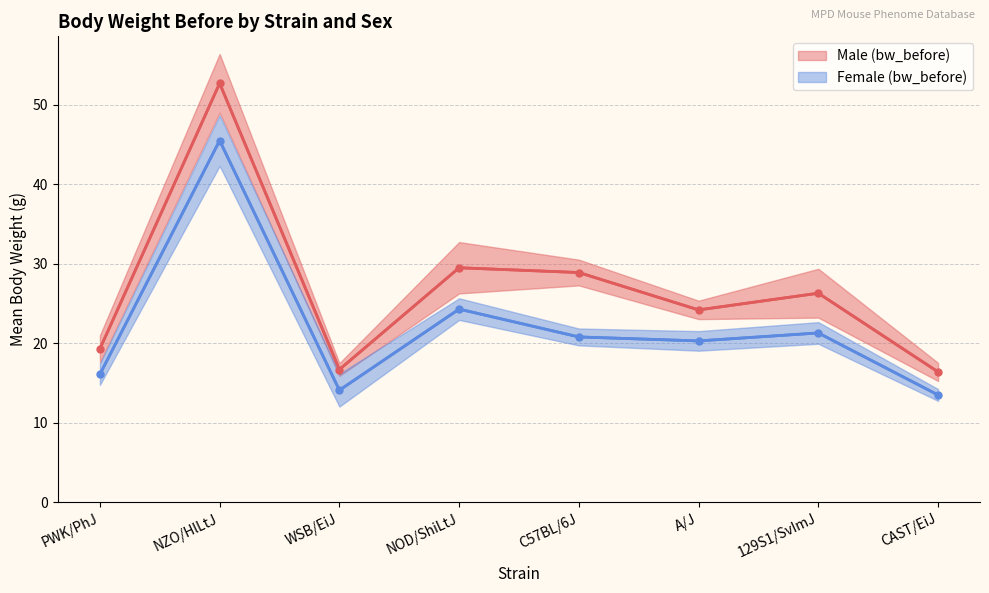

List the labels in order of mean_f value, largest first.

NZO/HlLtJ, NOD/ShiLtJ, 129S1/SvImJ, C57BL/6J, A/J, PWK/PhJ, WSB/EiJ, CAST/EiJ